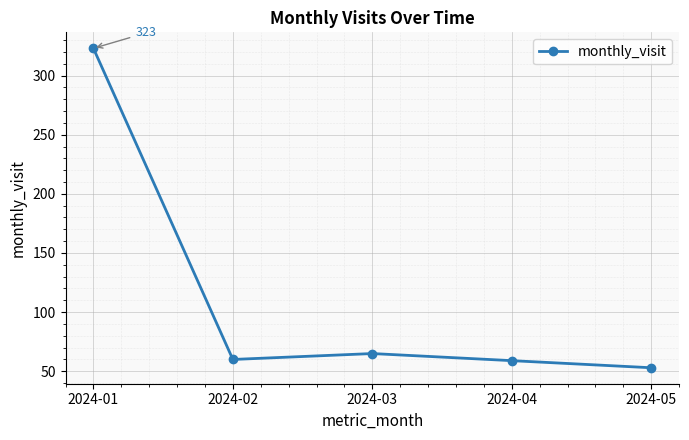

What is the change in value from 2024-02 to 2024-04?

-1